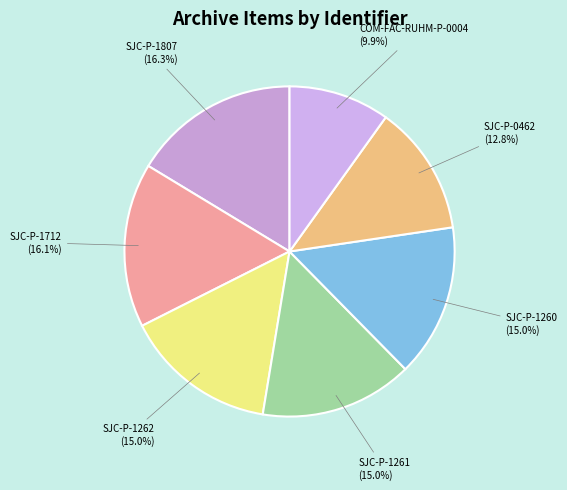

Combined, do SJC-P-1261 and SJC-P-0462 account for over 50%?

No